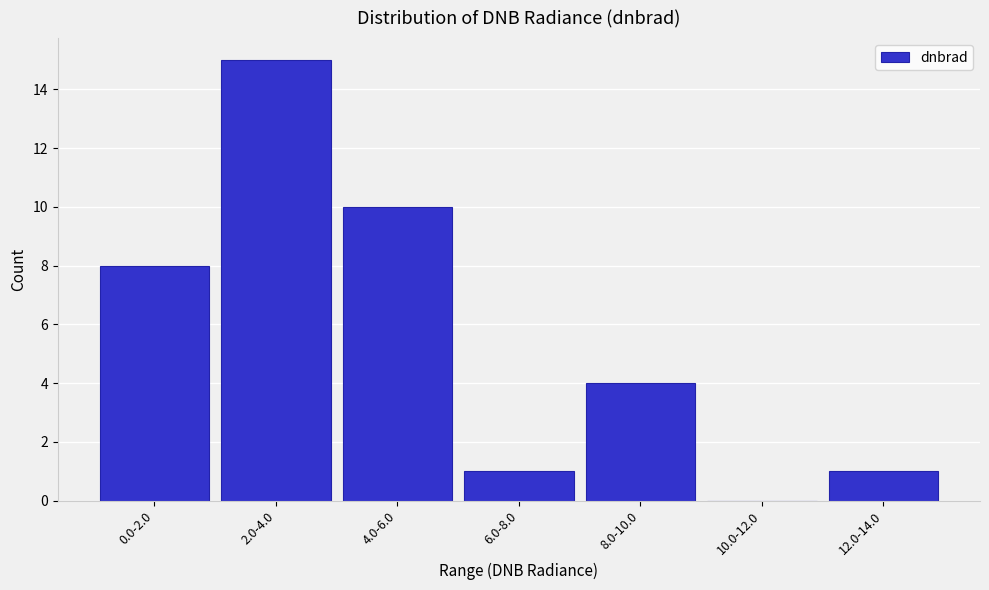

Reading left to right, list all the values displayed in this chart.

0.0-2.0=8	2.0-4.0=15	4.0-6.0=10	6.0-8.0=1	8.0-10.0=4	10.0-12.0=0	12.0-14.0=1